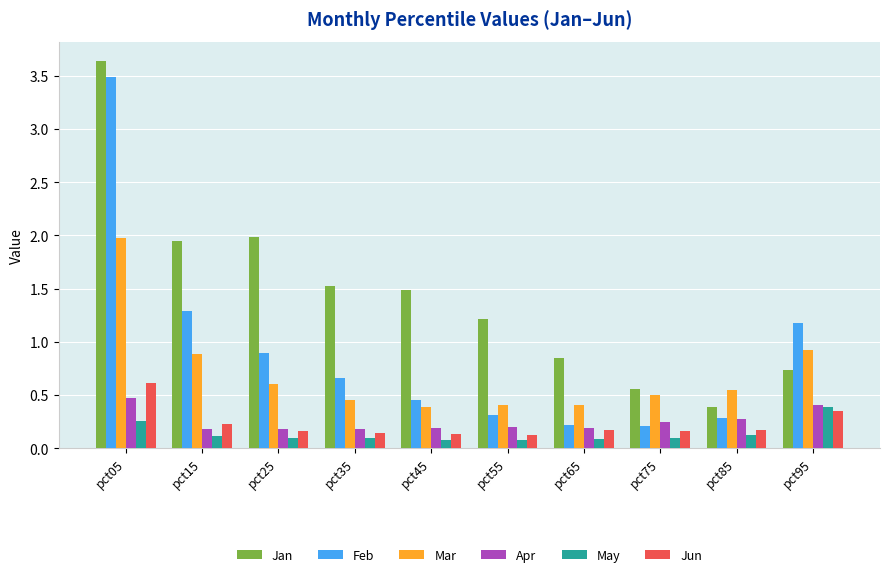

Which label corresponds to the largest value in the chart?

pct05